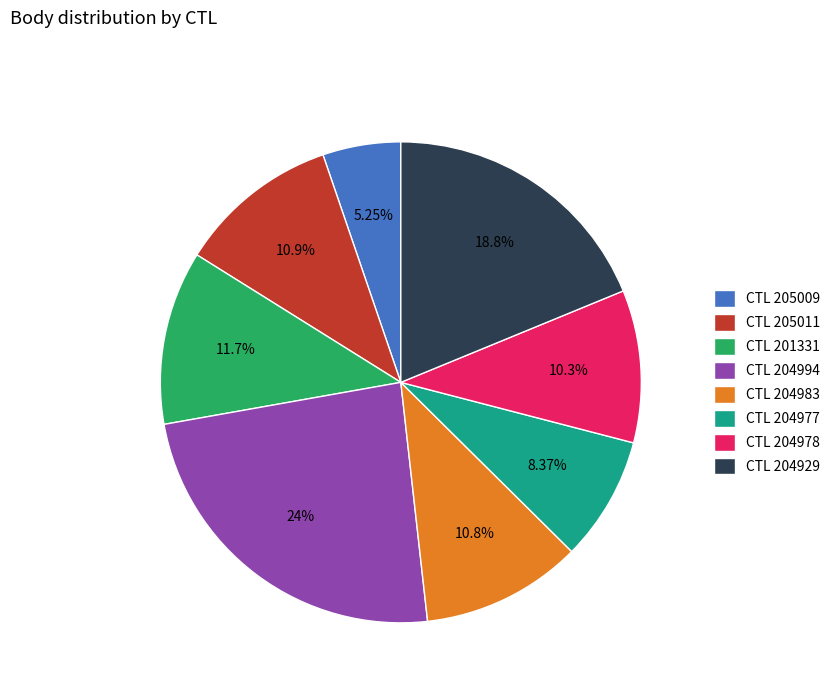

Which has a higher value, CTL 204929 or CTL 204977?

CTL 204929